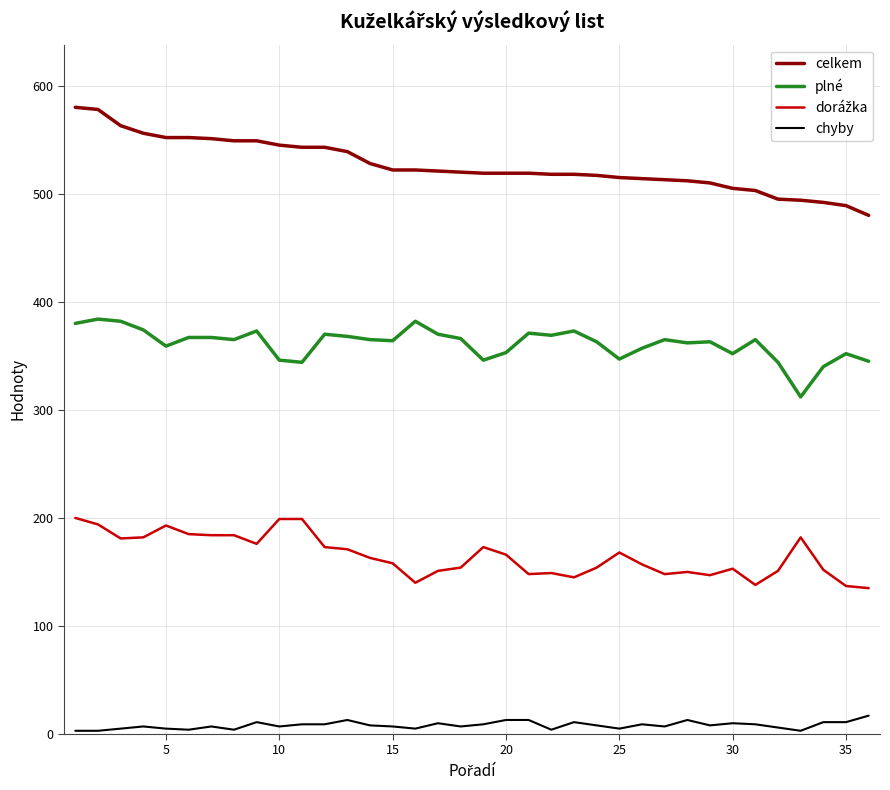

Which series has the largest total across all categories?

celkem